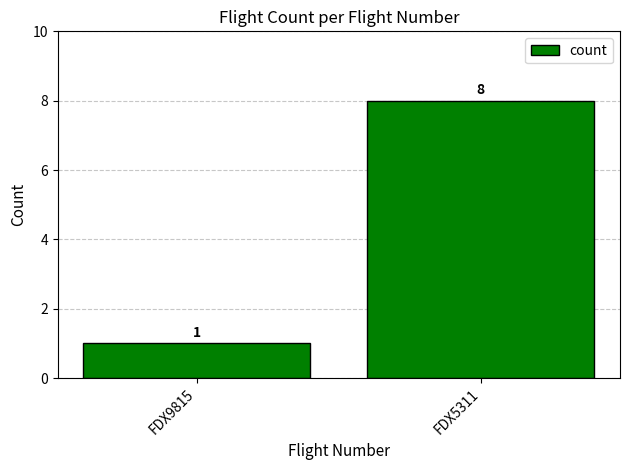

Is it true that the value at FDX5311 is 12?

False